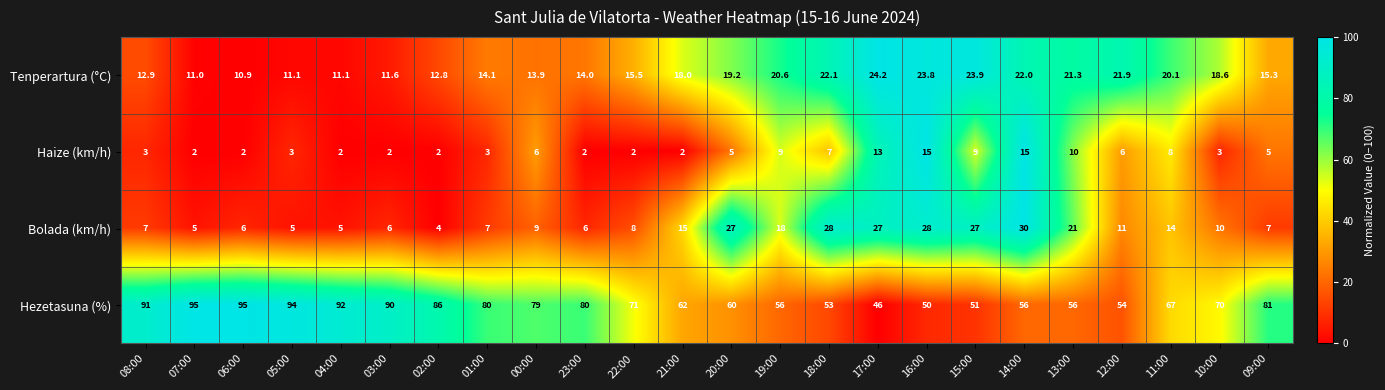

Read the Tenperartura (°C) value at 08:00.

12.9